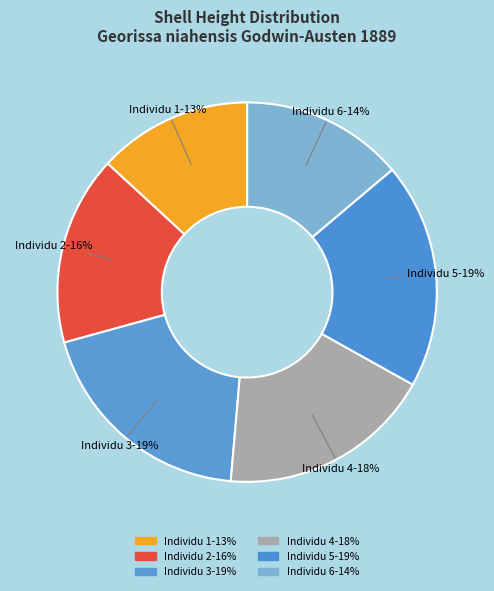

Is there a majority slice in this chart?

No